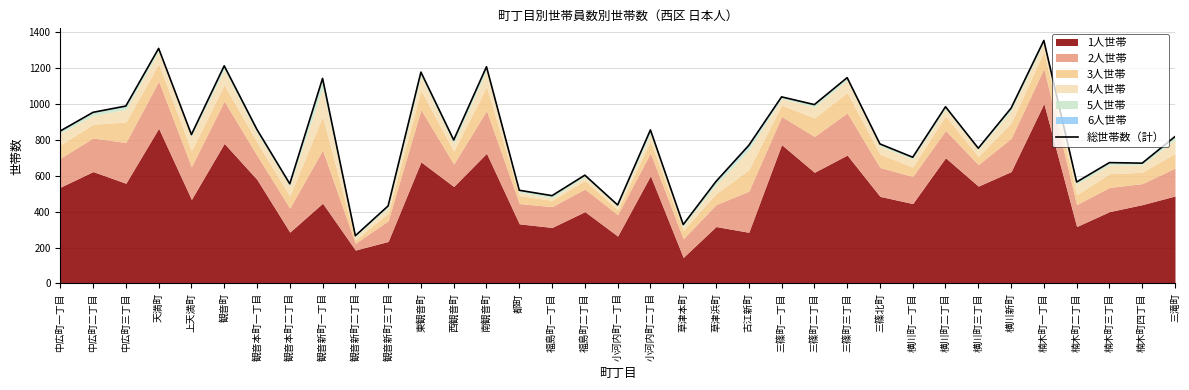

What is the greatest value displayed?

1353